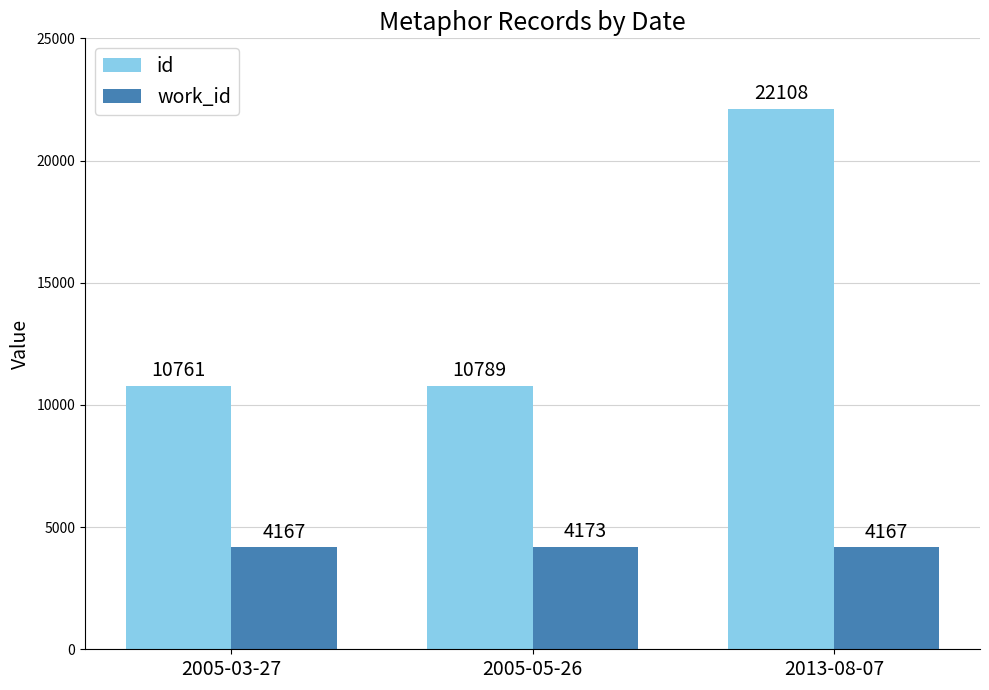

Are the bars horizontal?

No